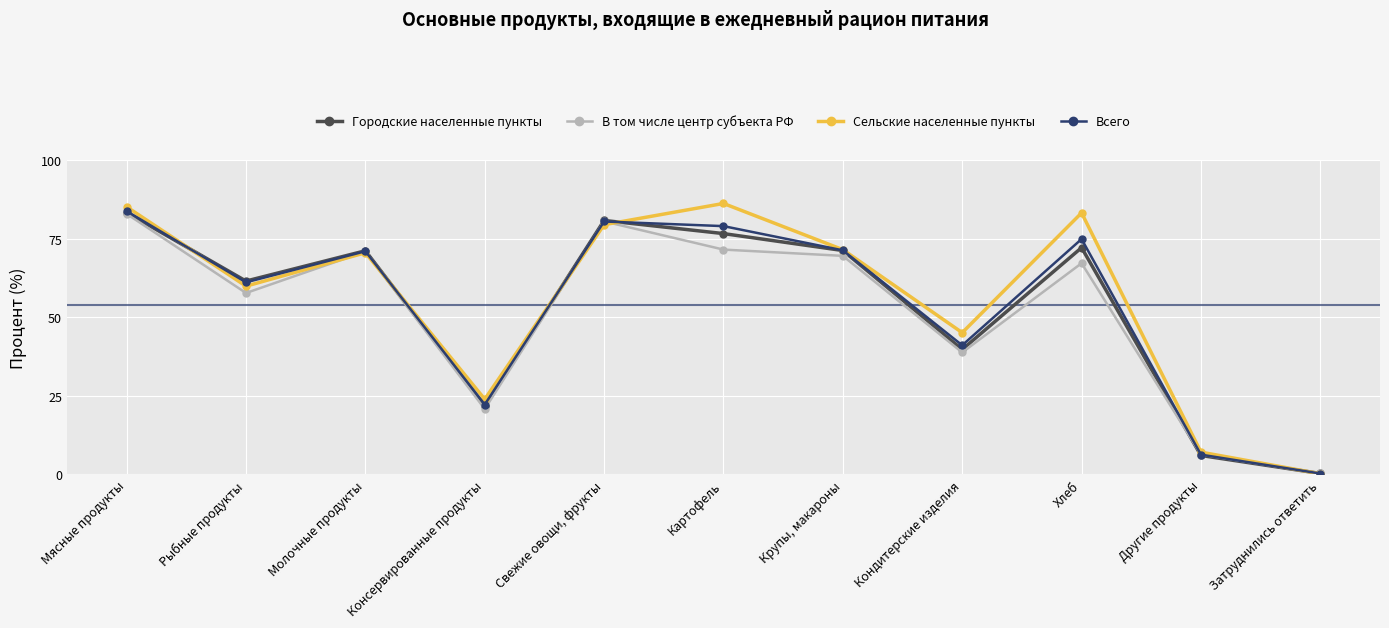

What position from the right is Другие продукты?

2